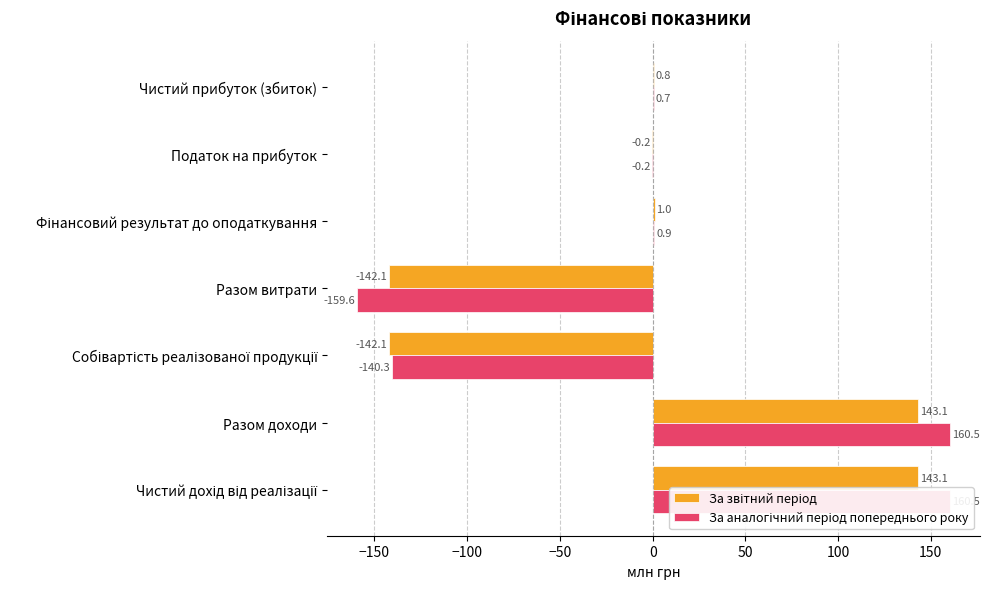

Reading right to left, transcribe all the data shown in this chart.

За звітний період: 0.8	-0.2	1.0	-142.1	-142.1	143.1	143.1
За аналогічний період попереднього року: 0.7	-0.2	0.9	-159.6	-140.3	160.5	160.5